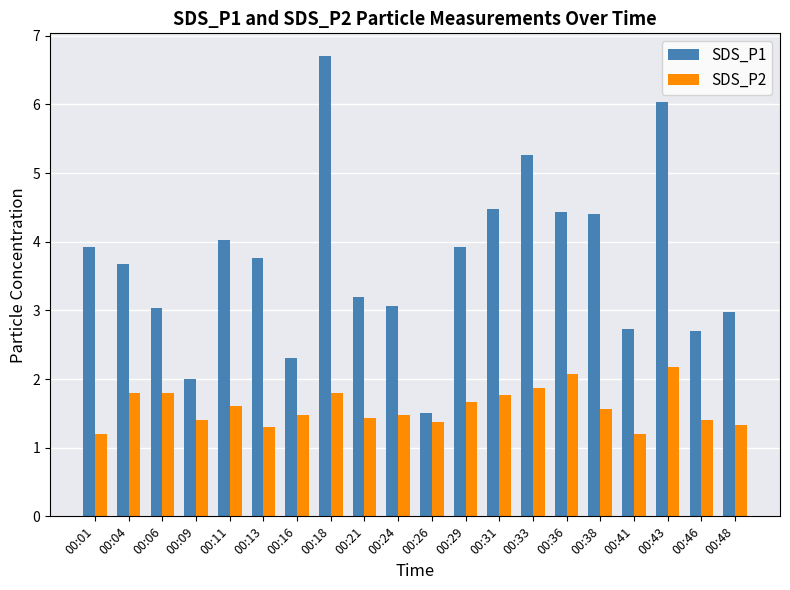

Which series changed the most between 00:06 and 00:11?

SDS_P1